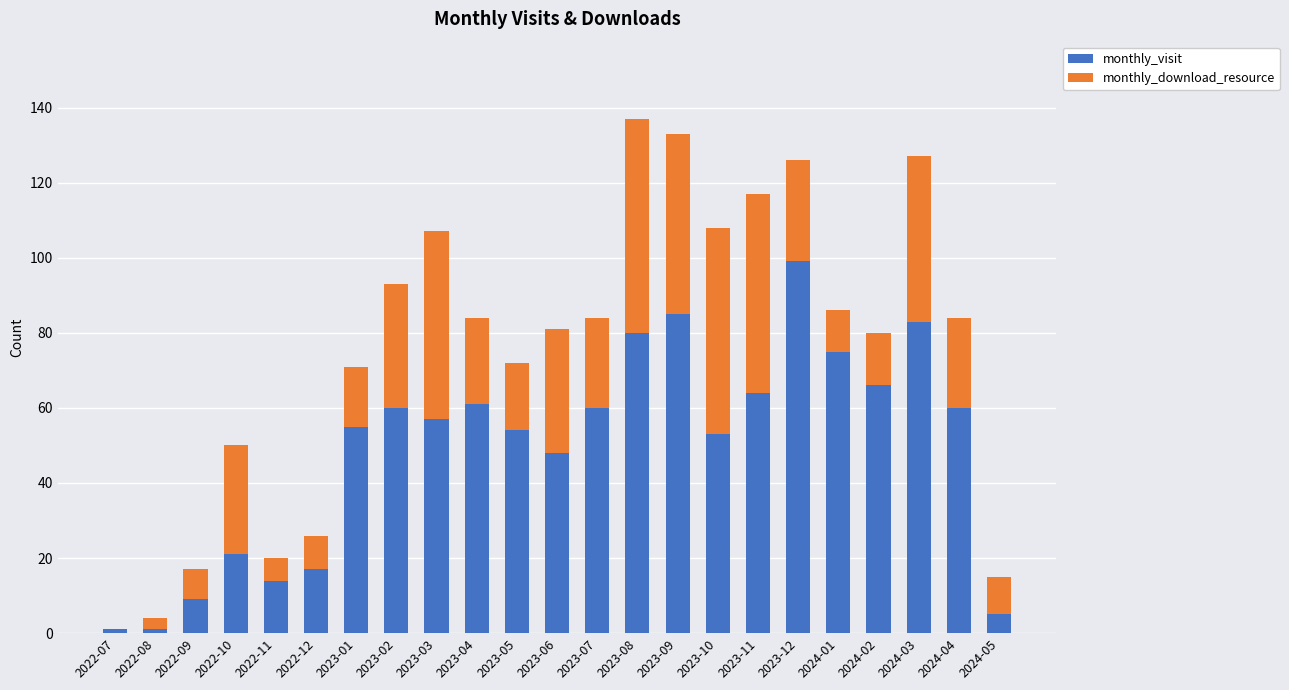

What is the highest value of the monthly_visit series?

99